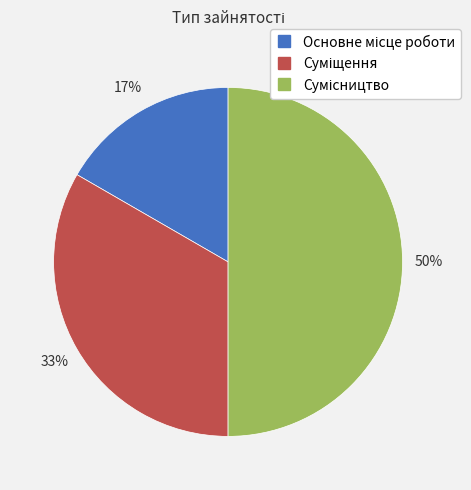

How many slices are in this pie chart?

3